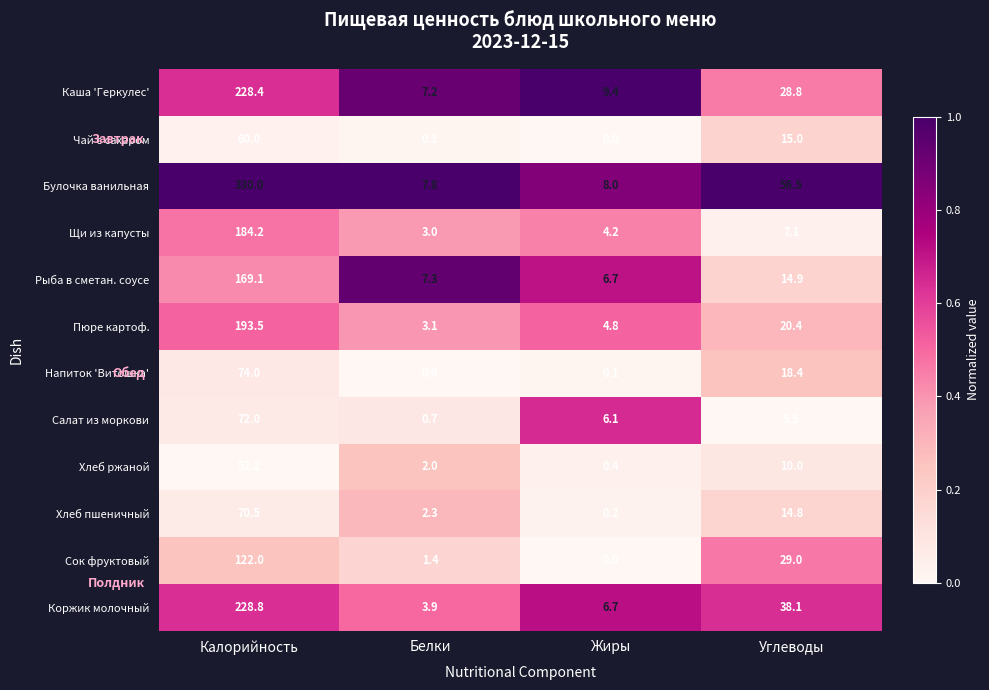

What is the greatest value displayed?

330.0